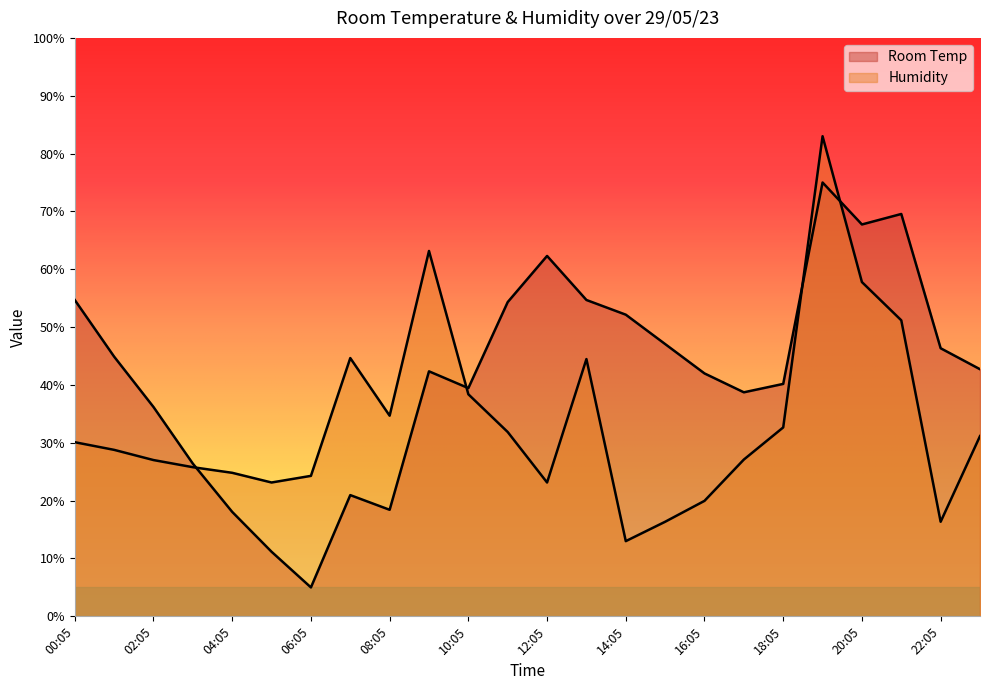

Reading left to right, list all the values displayed in this chart.

Room Temp: 00:05=54.7	01:05=44.9	02:05=36.2	03:05=26.4	04:05=18.1	05:05=11.2	06:05=5.0	07:05=21.0	08:05=18.4	09:05=42.4	10:05=39.5	11:05=54.3	12:05=62.3	13:05=54.7	14:05=52.2	15:05=47.1	16:05=42.0	17:05=38.7	18:05=40.2	19:05=75.0	20:05=67.7	21:05=69.6	22:05=46.3	23:05=42.7
Humidity: 00:05=30.1	01:05=28.8	02:05=27.0	03:05=25.8	04:05=24.8	05:05=23.1	06:05=24.3	07:05=44.6	08:05=34.7	09:05=63.2	10:05=38.4	11:05=31.9	12:05=23.1	13:05=44.5	14:05=13.0	15:05=16.4	16:05=20.0	17:05=27.1	18:05=32.7	19:05=83.0	20:05=57.8	21:05=51.2	22:05=16.4	23:05=31.2